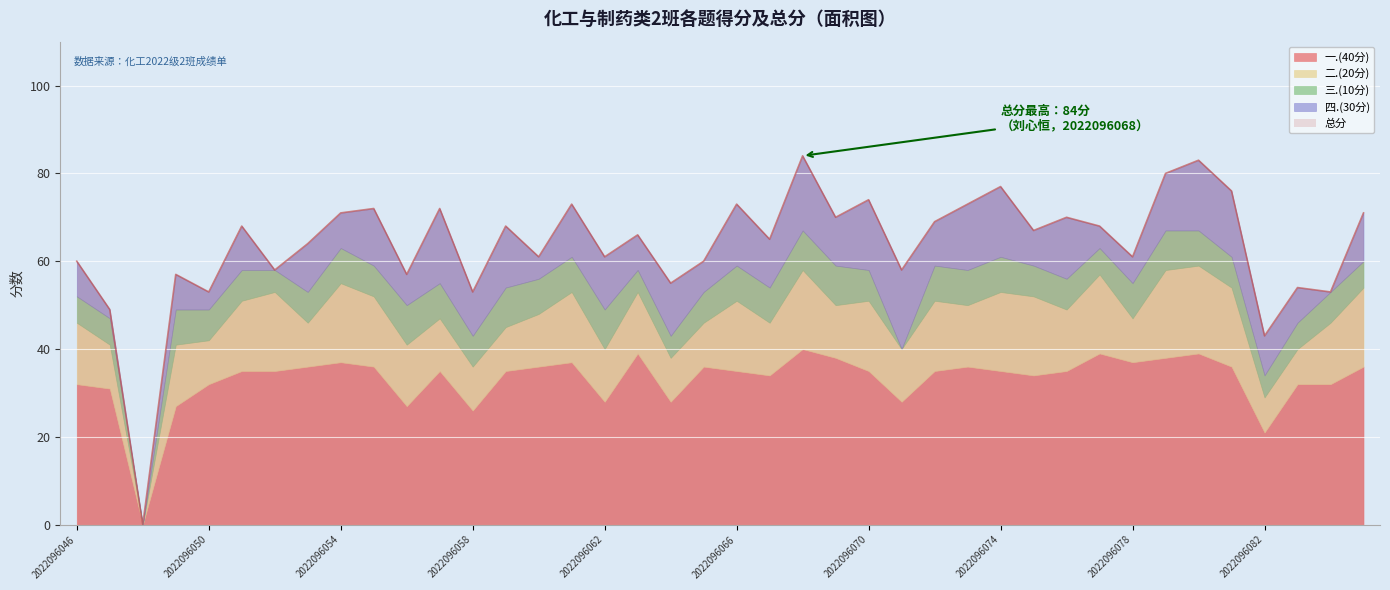

True or false: 总分 has more than 1 interior local peaks.

True